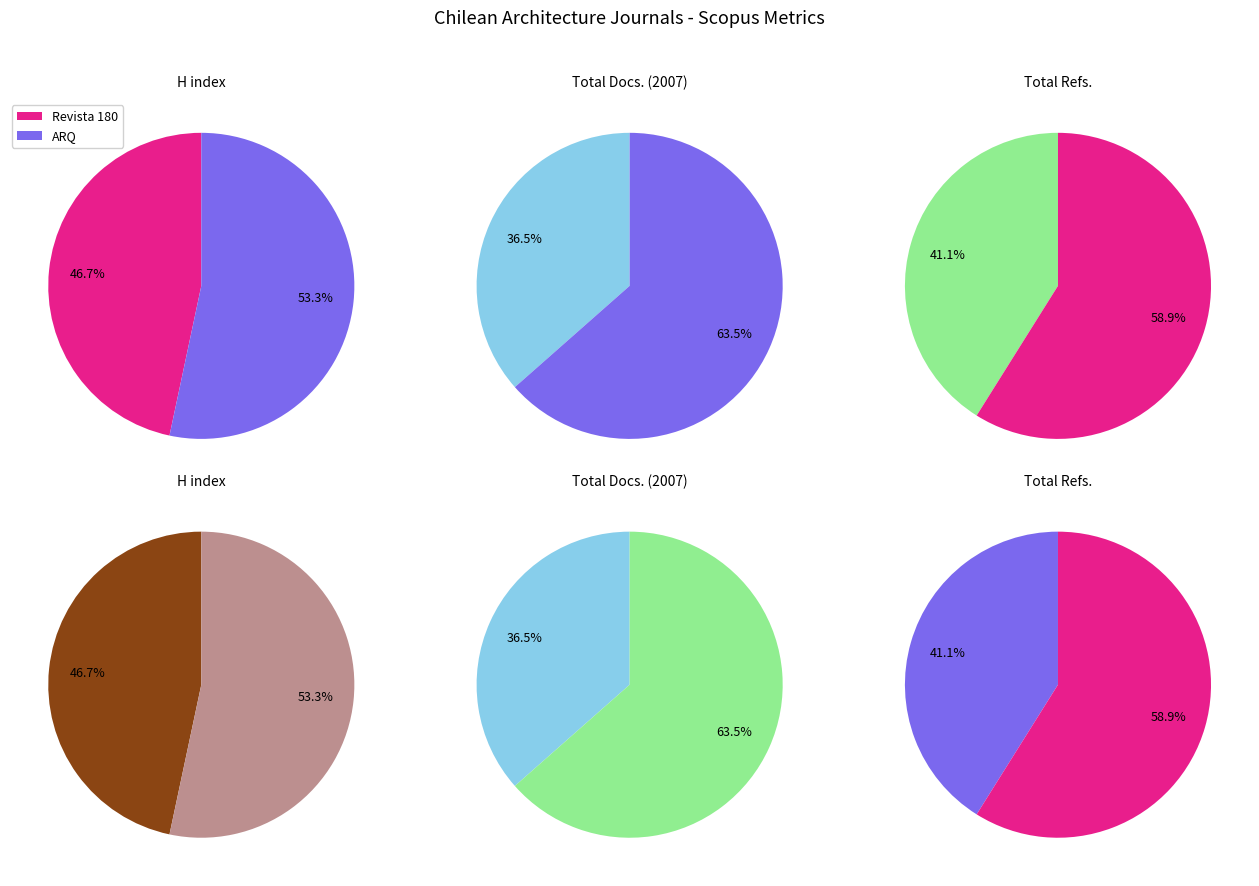

To the nearest percent, what is the difference between the ARQ and Revista 180 slice percentages?

7%